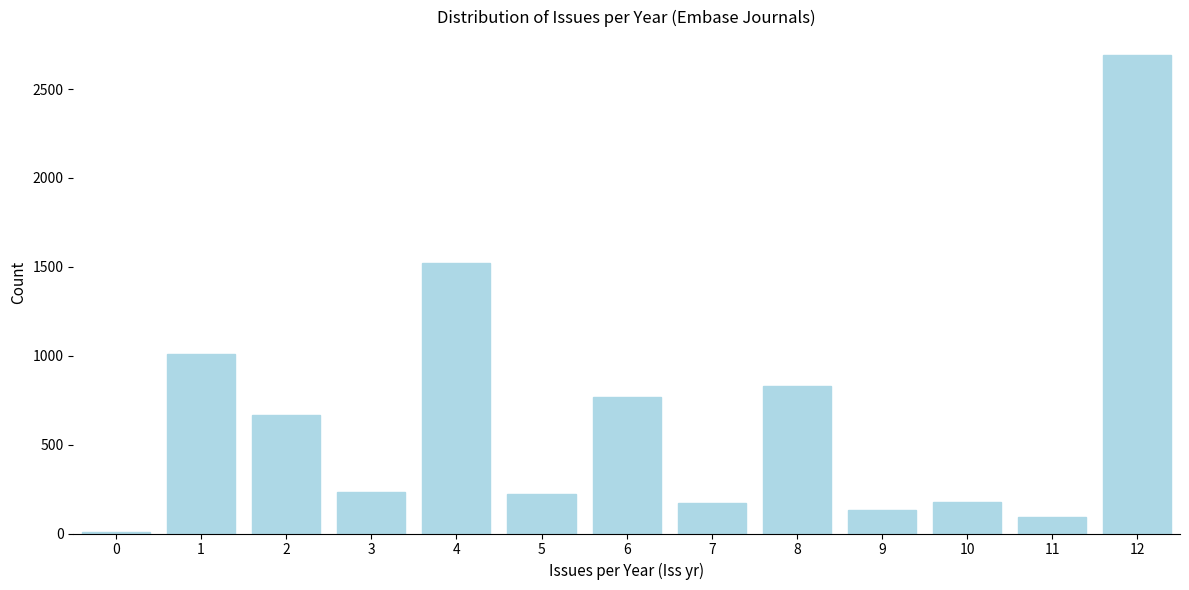

What is the maximum value shown in the chart?

2689